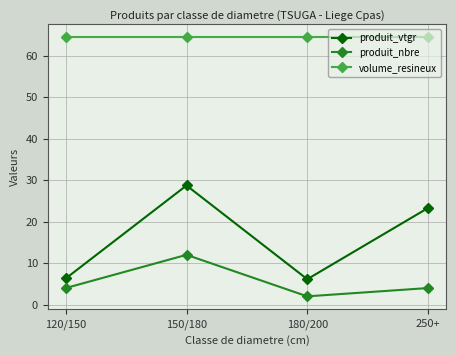

What position from the right is 120/150?

4